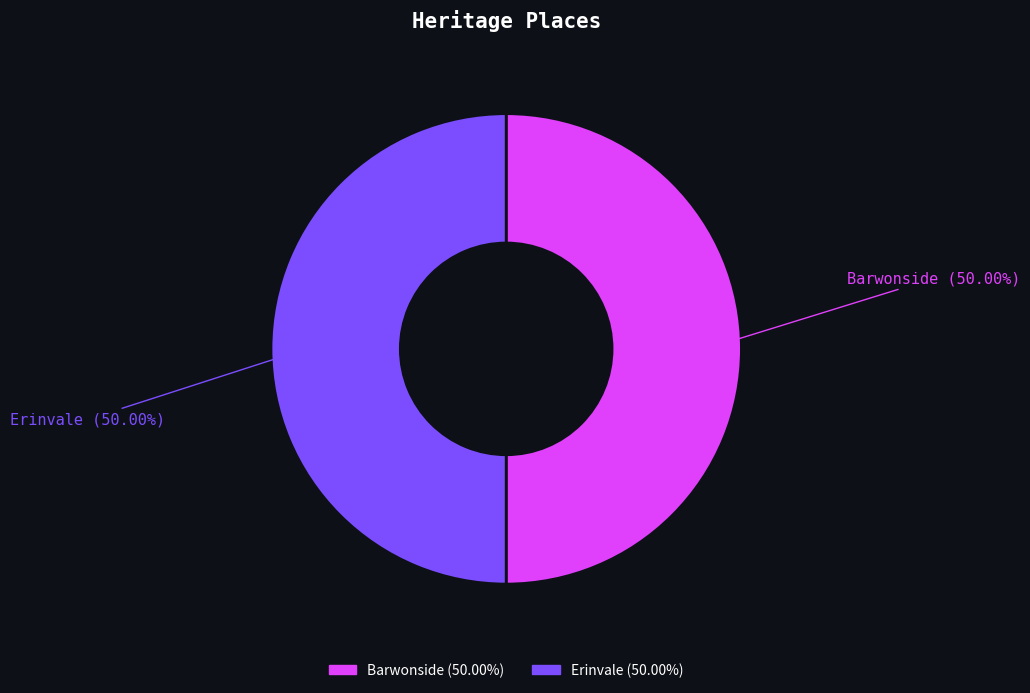

To the nearest percent, what is the average slice percentage?

50%